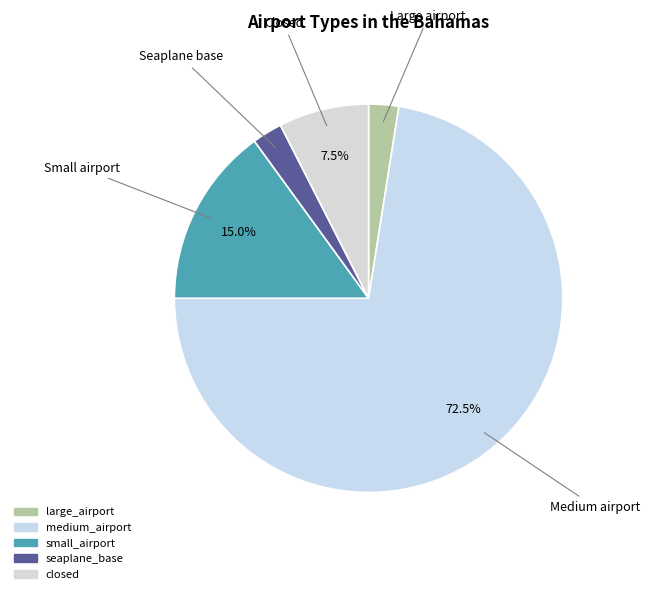

How many segments does this pie chart have?

5